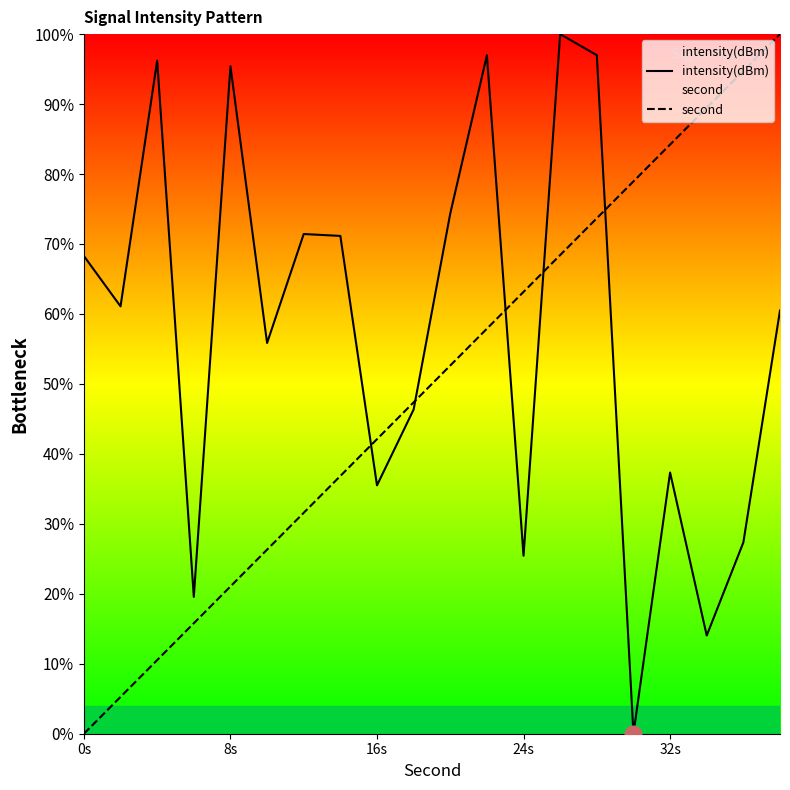

In intensity(dBm), how many points are lower than both neighbors (excluding endpoints)?

7